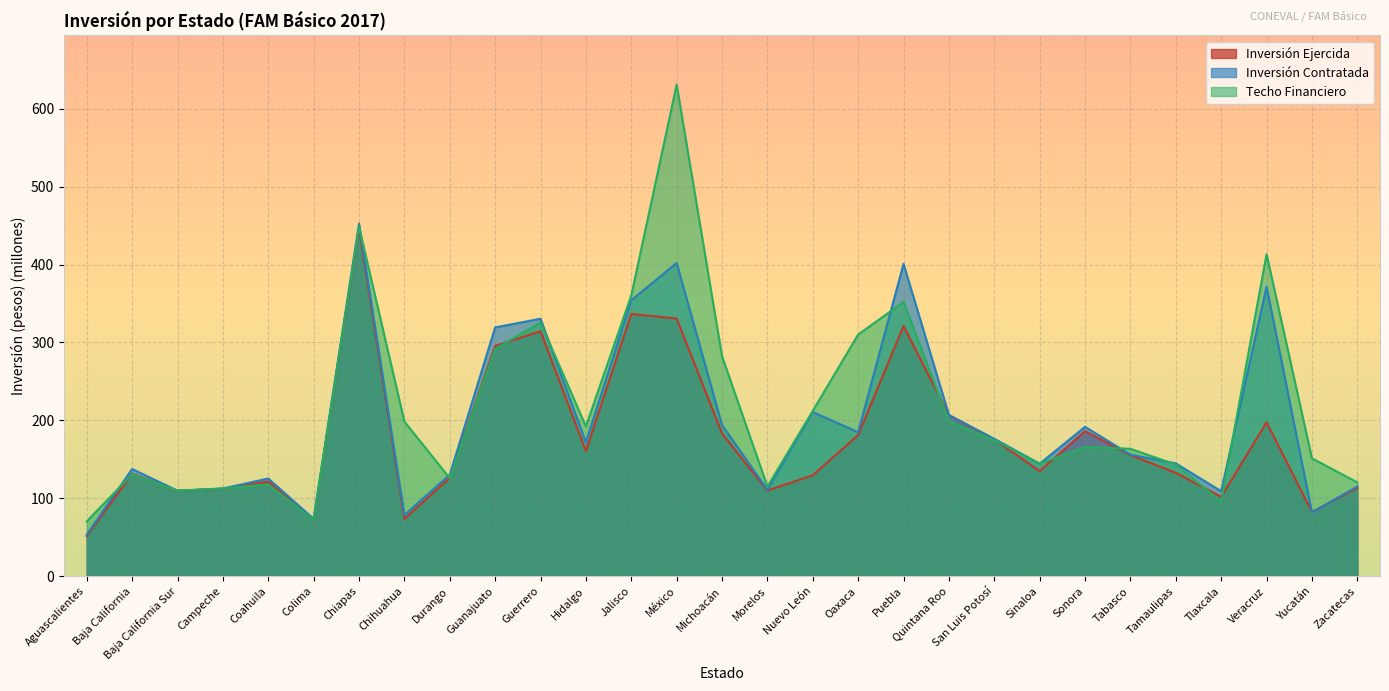

How many interior local valleys does the Techo Financiero series have?

7